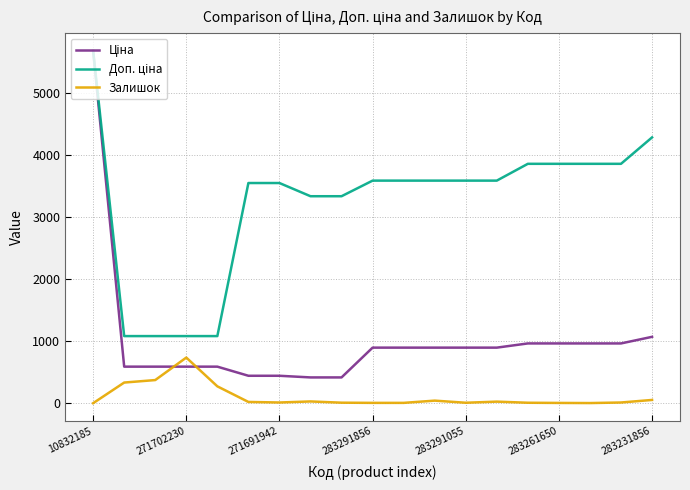

How many lines are shown in the chart?

3